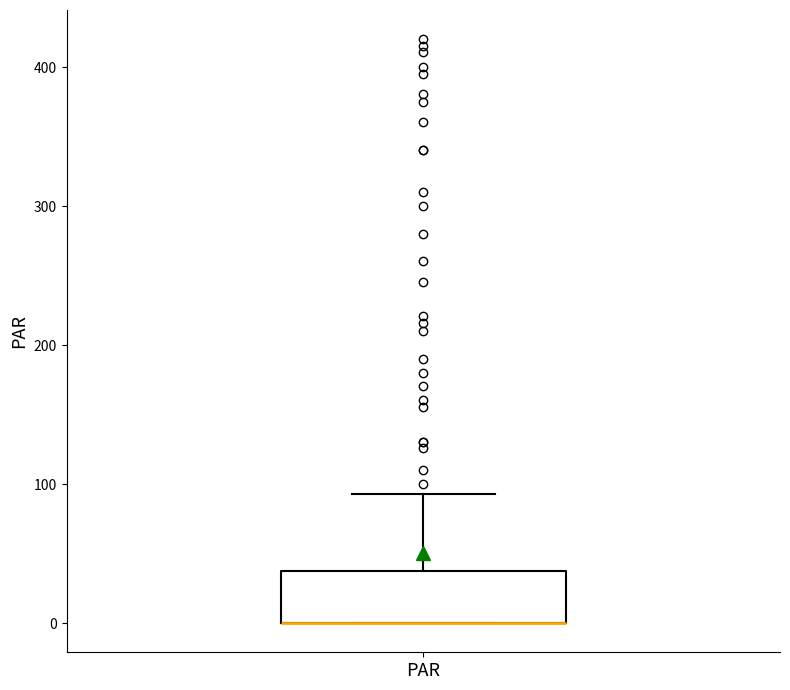

Transcribe this box plot: give where the median line is, the range the box spans, and where the two whiskers end, as read against the y-axis. The values are not printed on the chart, so give them approximately, as read against the axis.

median 0 (drawn on the box's lower edge), box 0 to 40, whiskers 0 to 90